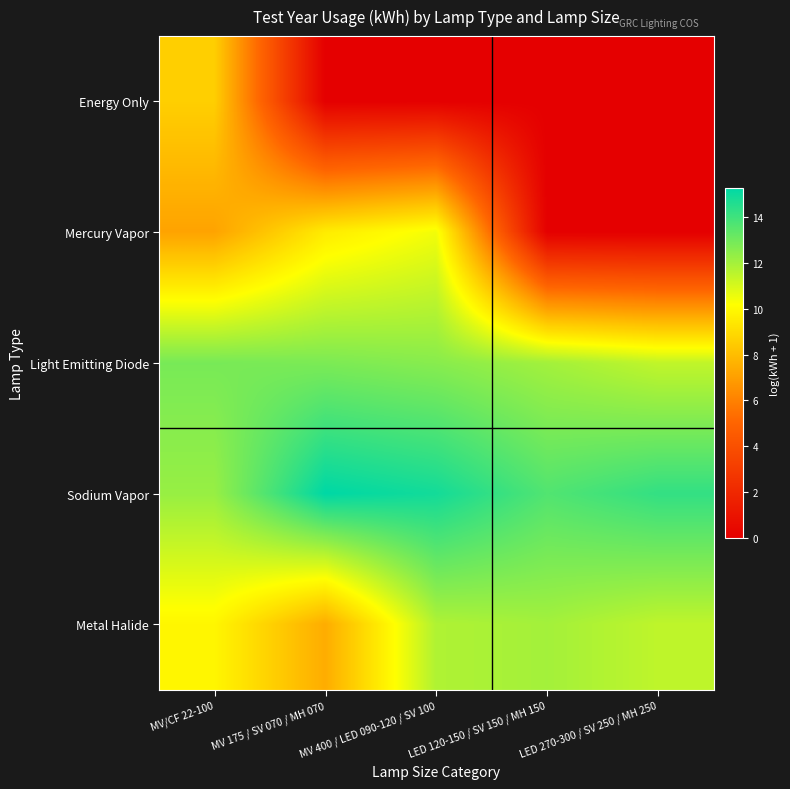

At which category is the sum across all series the highest?

MV/CF 22-100